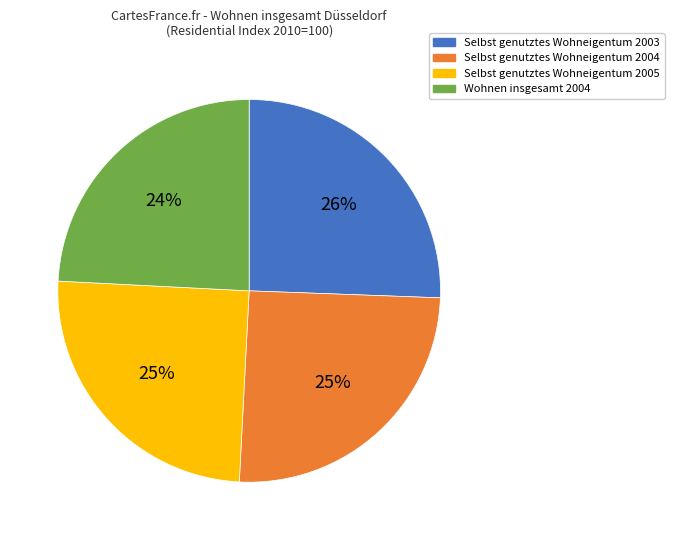

What is the smallest slice in the pie chart?

Wohnen insgesamt 2004